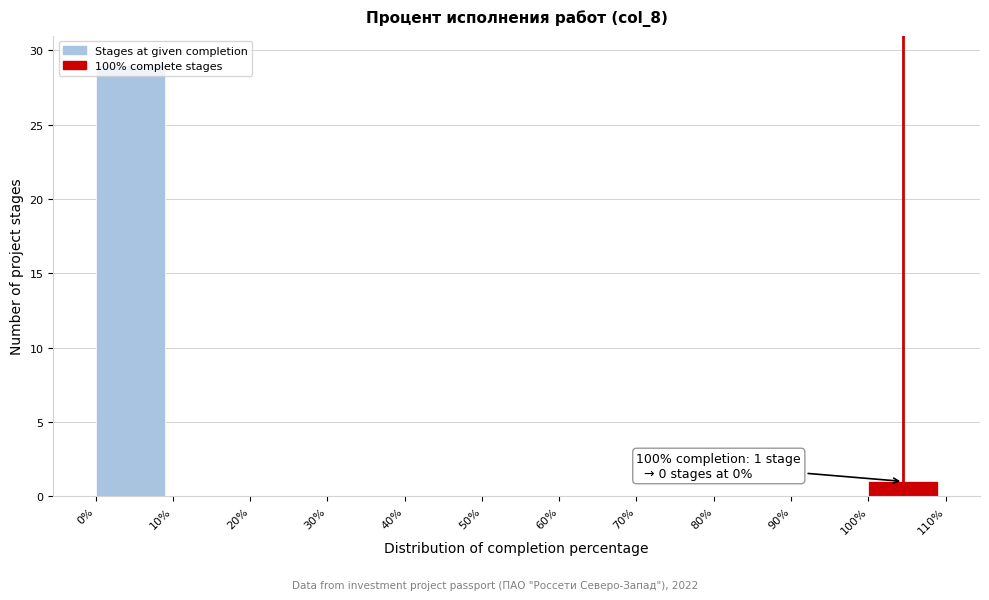

Over which range of the x-axis is the bar tallest?

0% to 10%